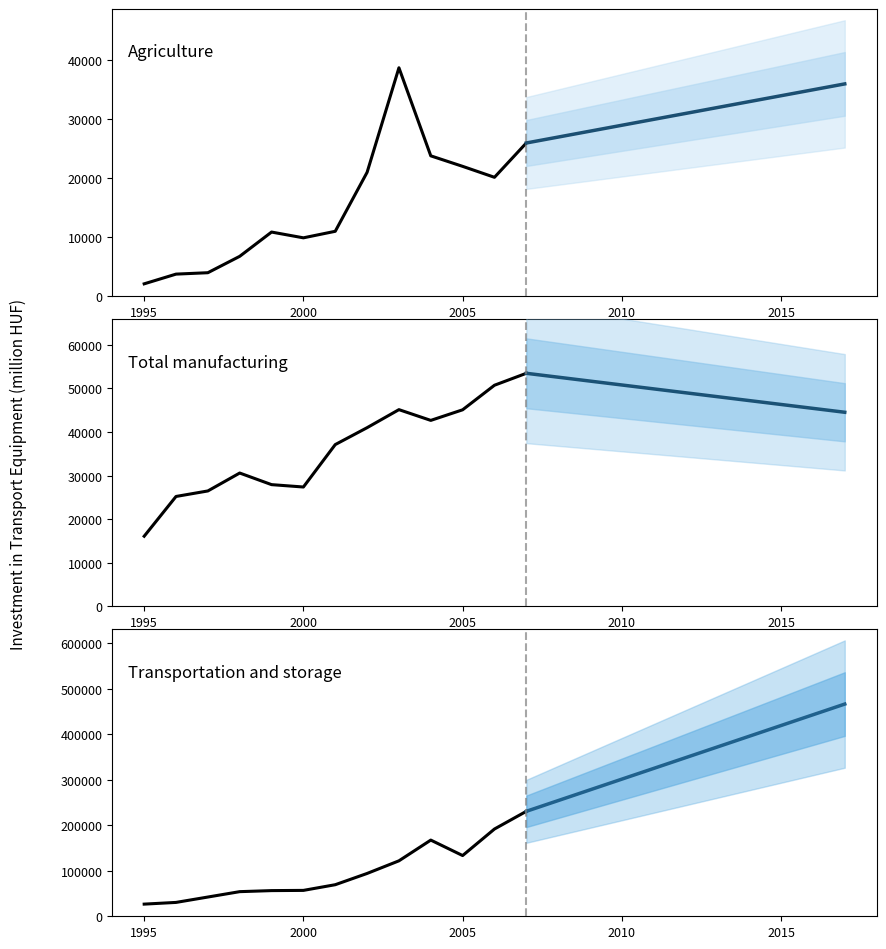

True or false: Agriculture and Transportation and storage cross at least once.

False